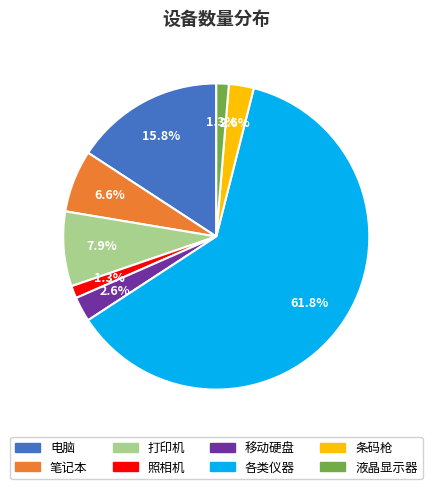

What percentage is the 各类仪器 slice, to the nearest percent?

62%